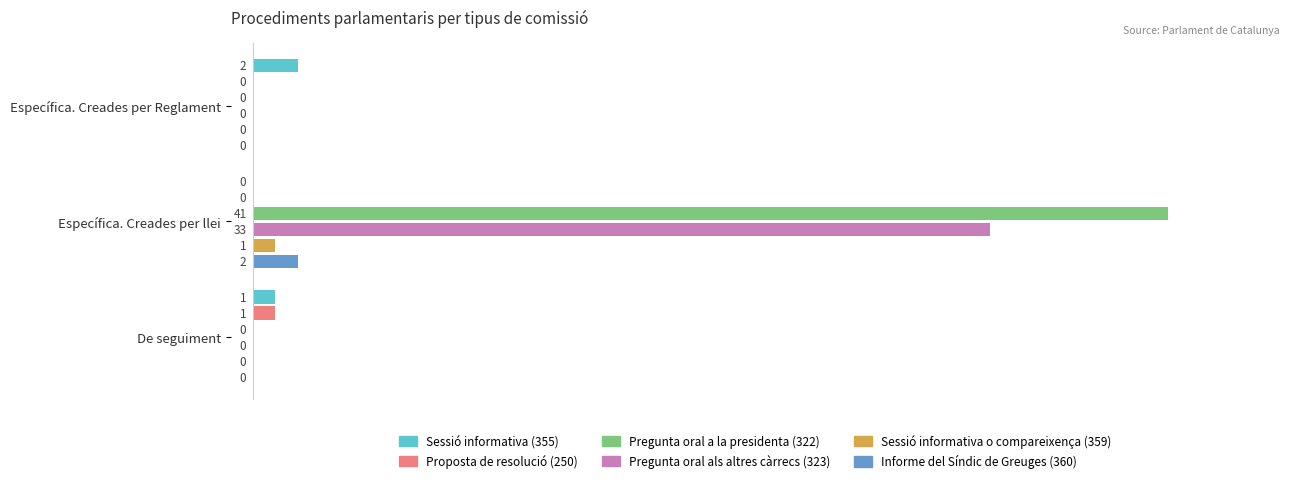

How many Sessió informativa o compareixença (359) values are between 0 and 1?

3